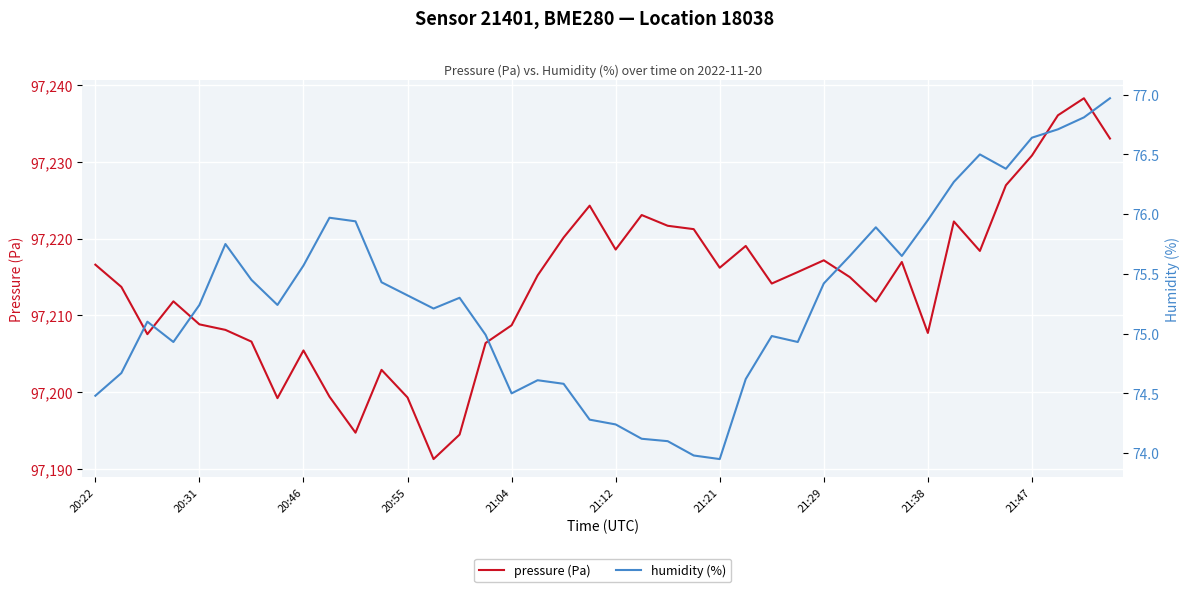

How many data points in humidity (%) are above 75?

24